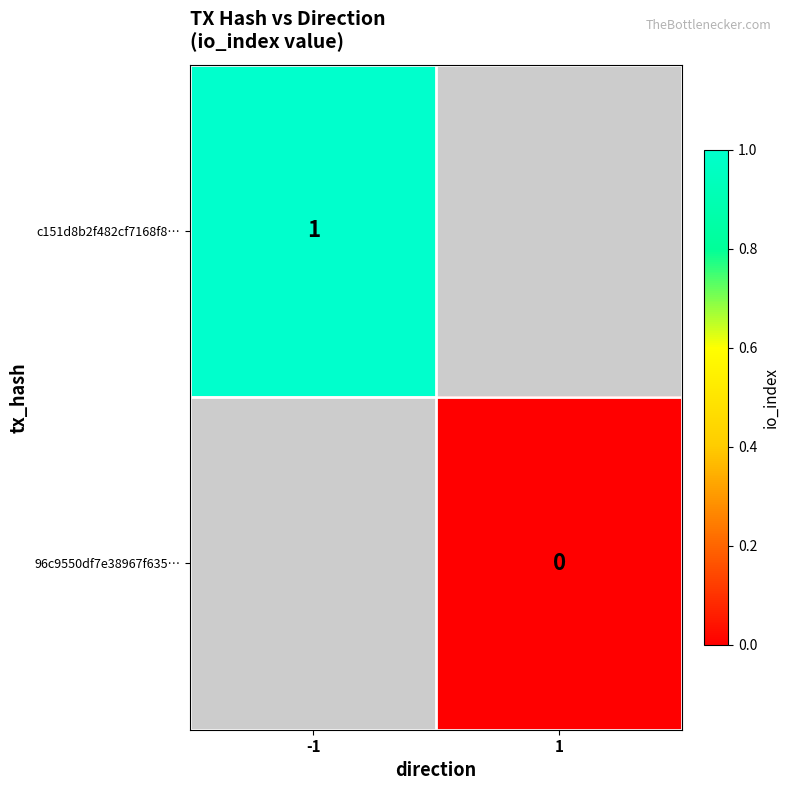

Is it true that c151d8b2f482cf7168f8… equals 1 at -1?

True